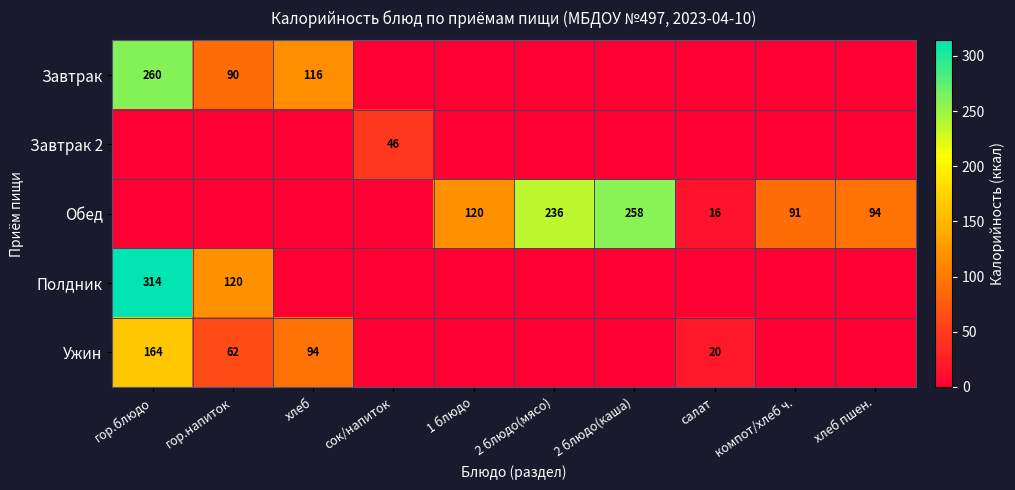

The value of Обед at 1 блюдо is 76. True or false?

False